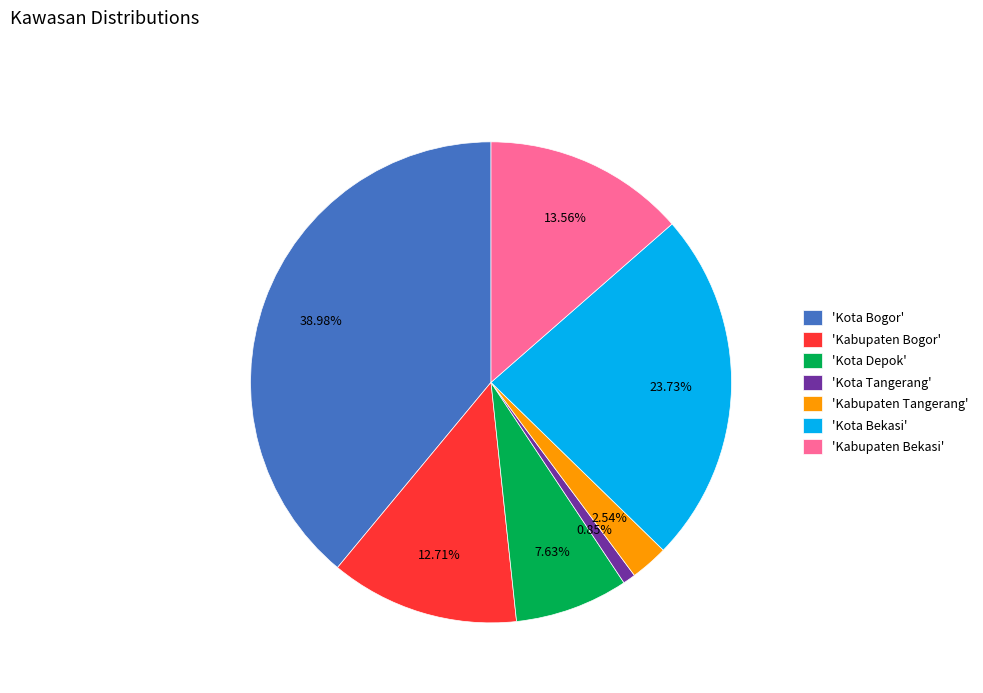

Is there a majority slice in this chart?

No